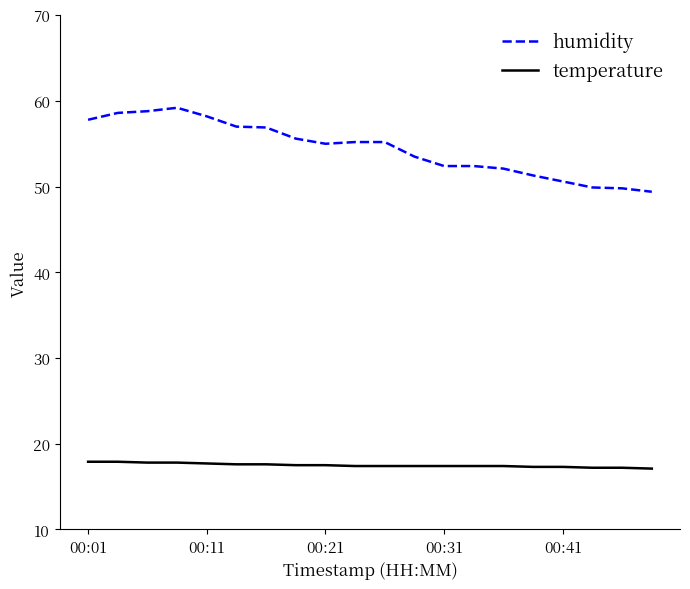

What is the average value of the temperature series?

17.5